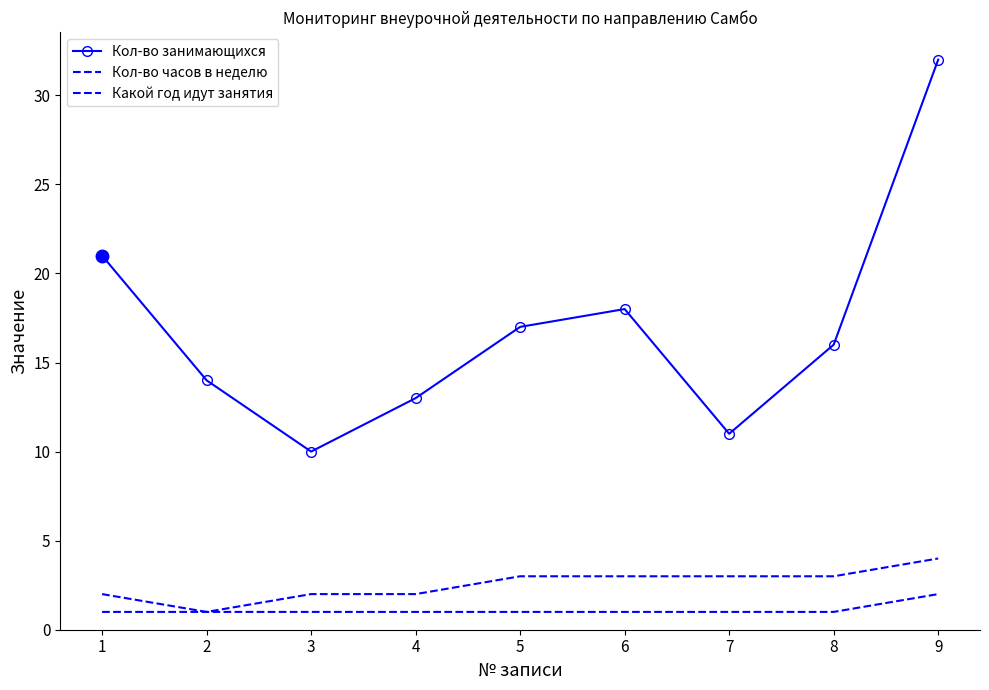

Reading left to right, transcribe all the data shown in this chart.

Кол-во занимающихся: 21	14	10	13	17	18	11	16	32
Кол-во часов в неделю: 1	1	1	1	1	1	1	1	2
Какой год идут занятия: 2	1	2	2	3	3	3	3	4